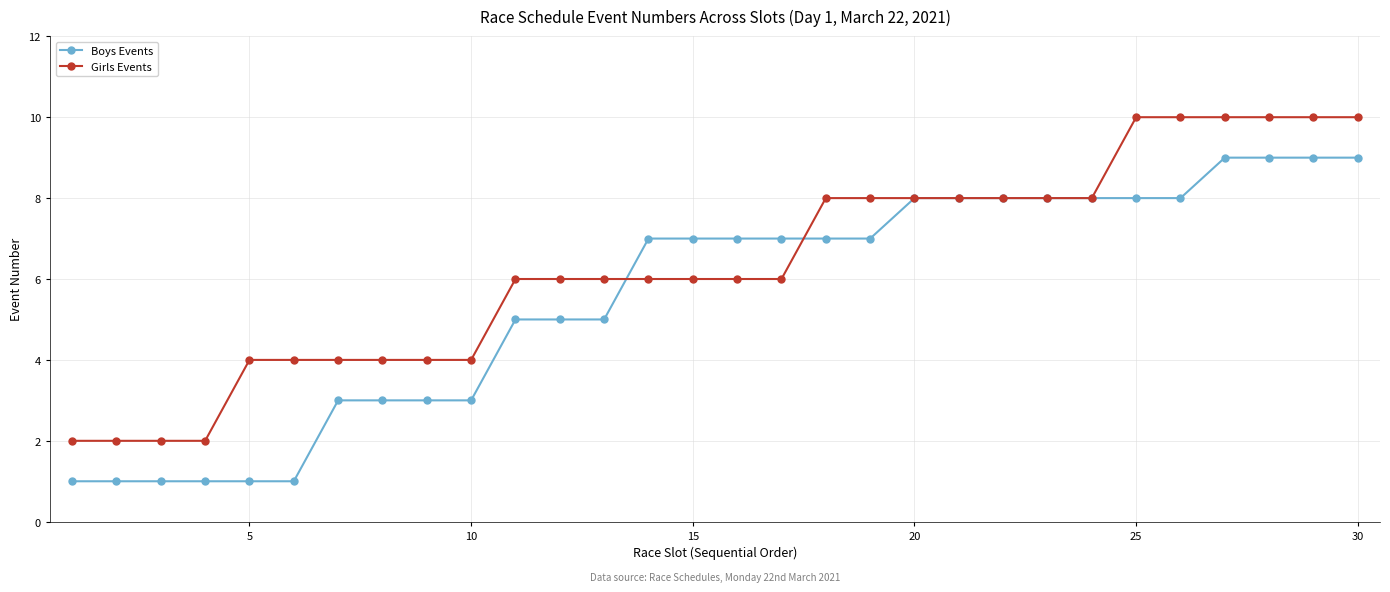

How many series are shown in this chart?

2